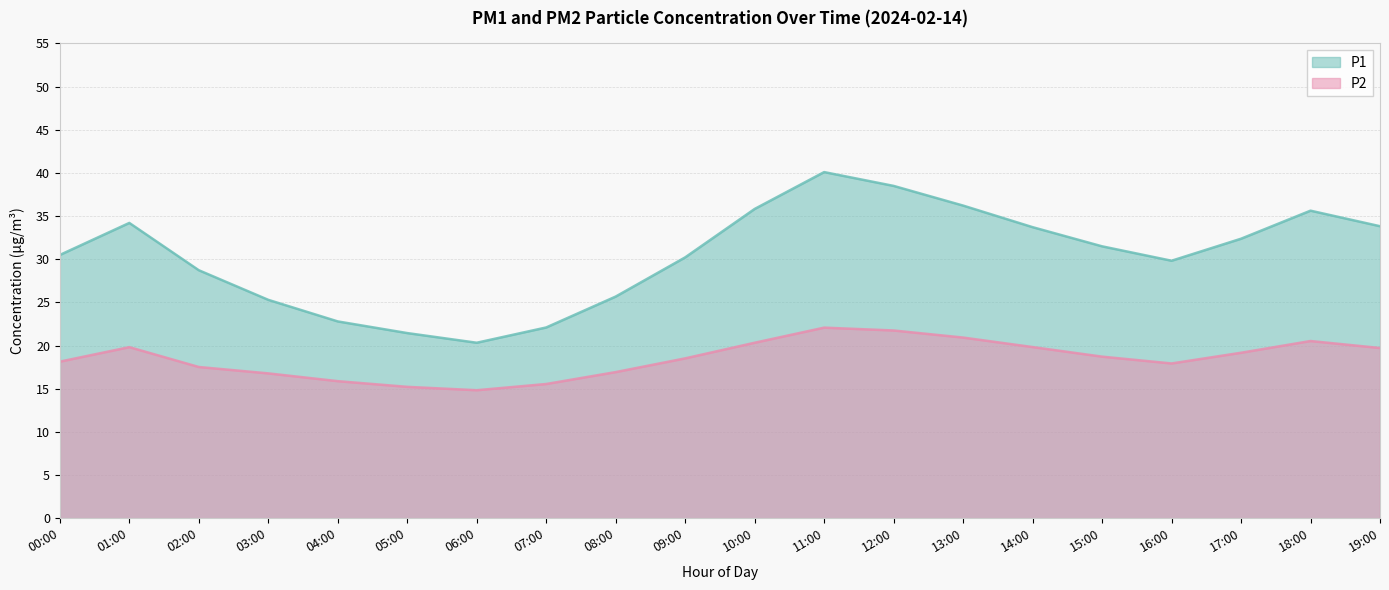

What is the minimum value shown in the chart?

14.8